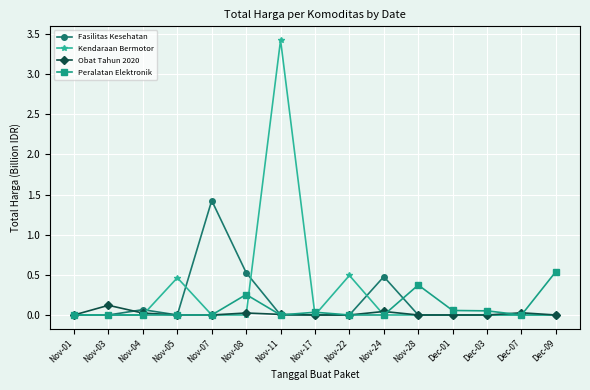

Which series ends up on top after the final intersection of Peralatan Elektronik and Obat Tahun 2020?

Peralatan Elektronik